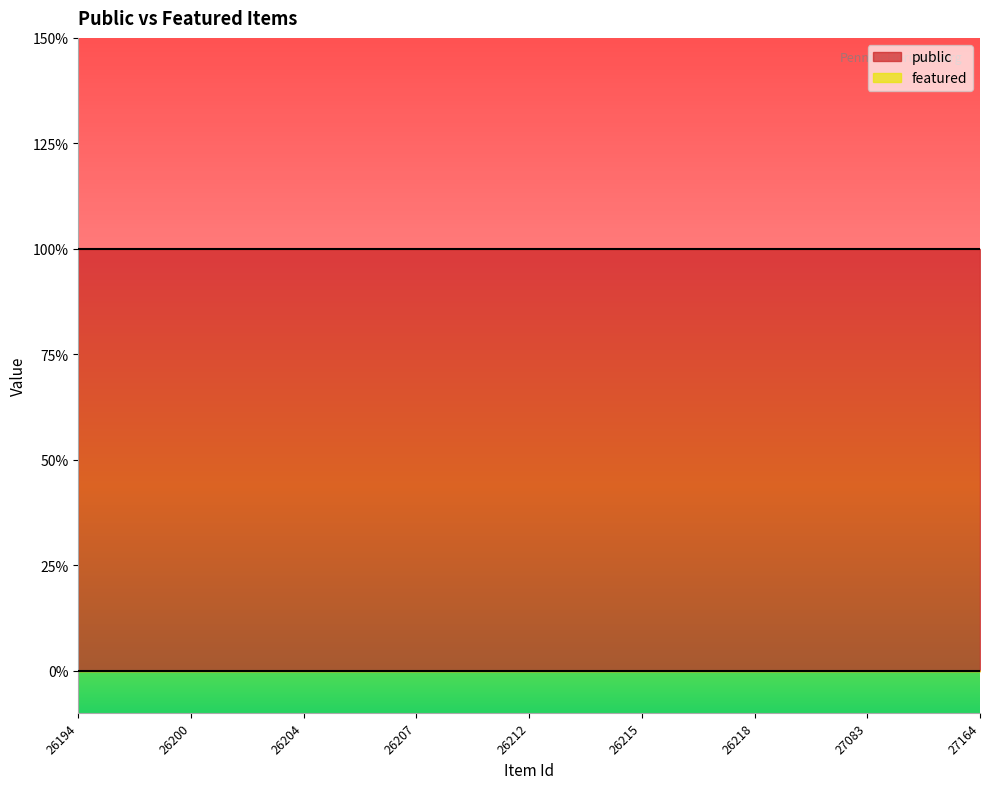

True or false: public and featured intersect in this chart.

False